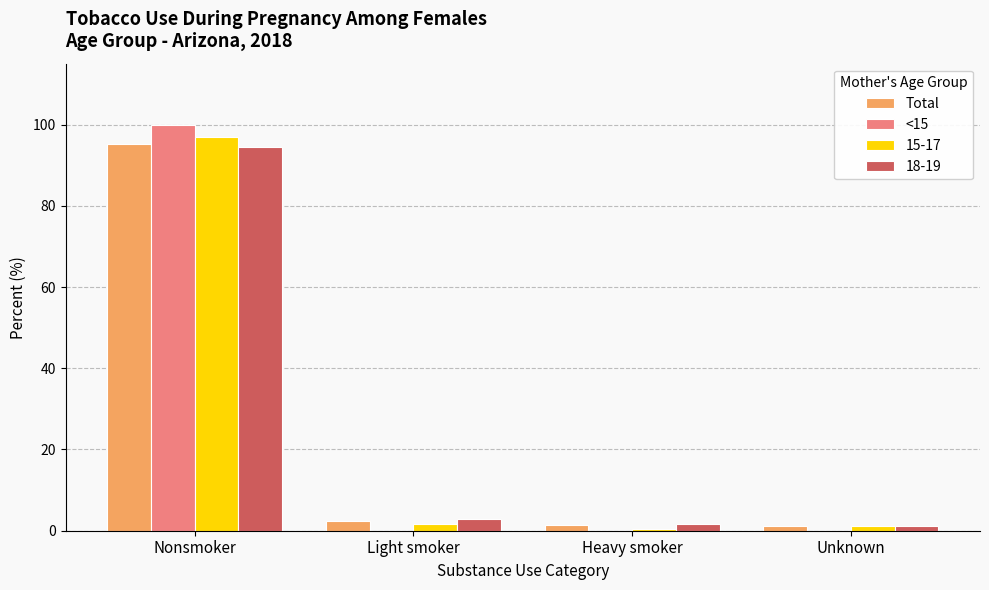

What is the maximum value shown in the chart?

100.0